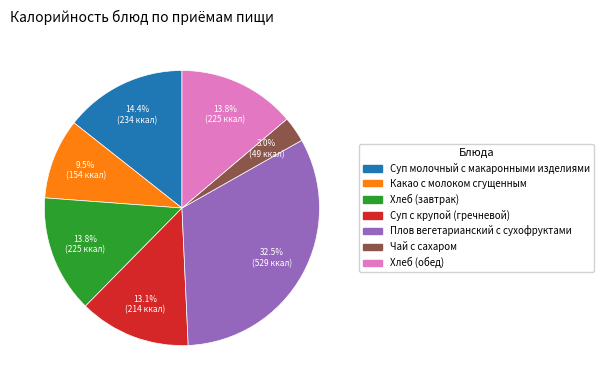

What is the ratio of the value at Хлеб (завтрак) to the value at Плов вегетарианский с сухофруктами?

0.4